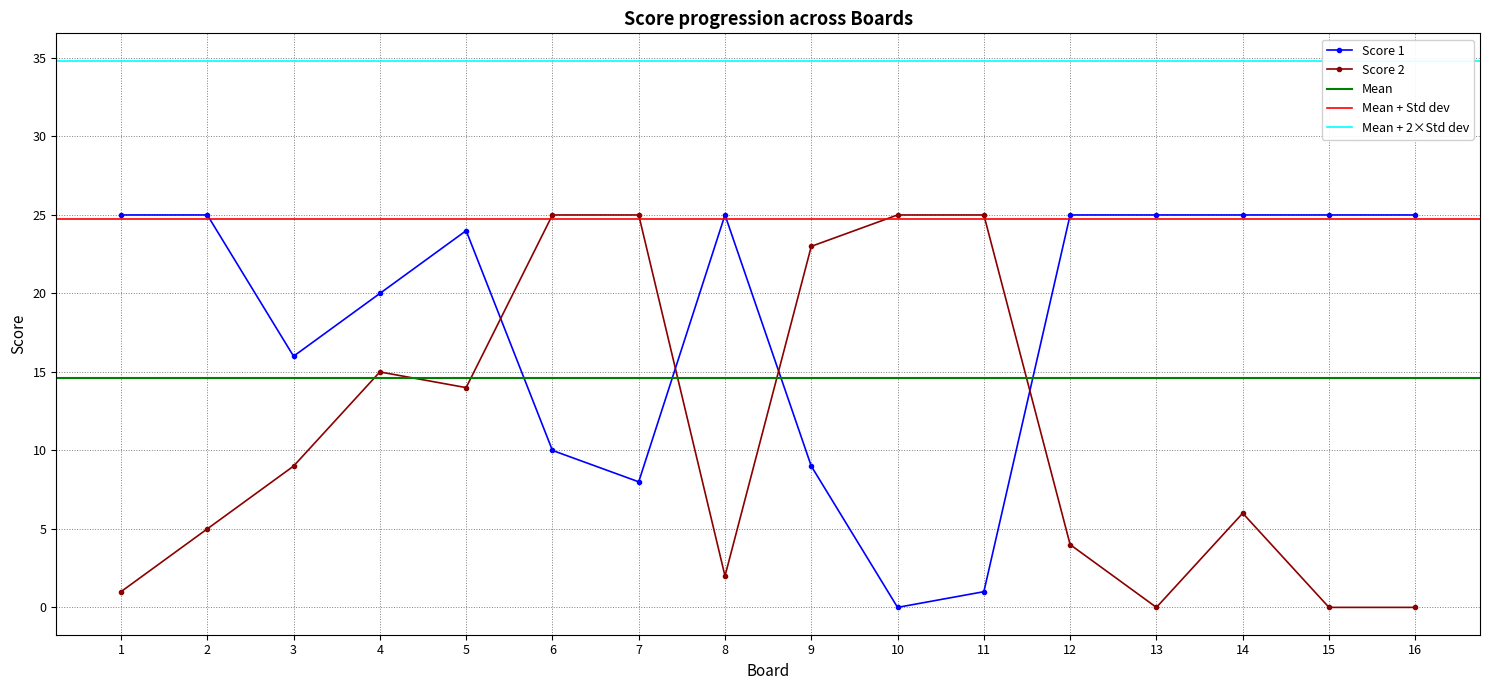

How many data points does each series have?

16